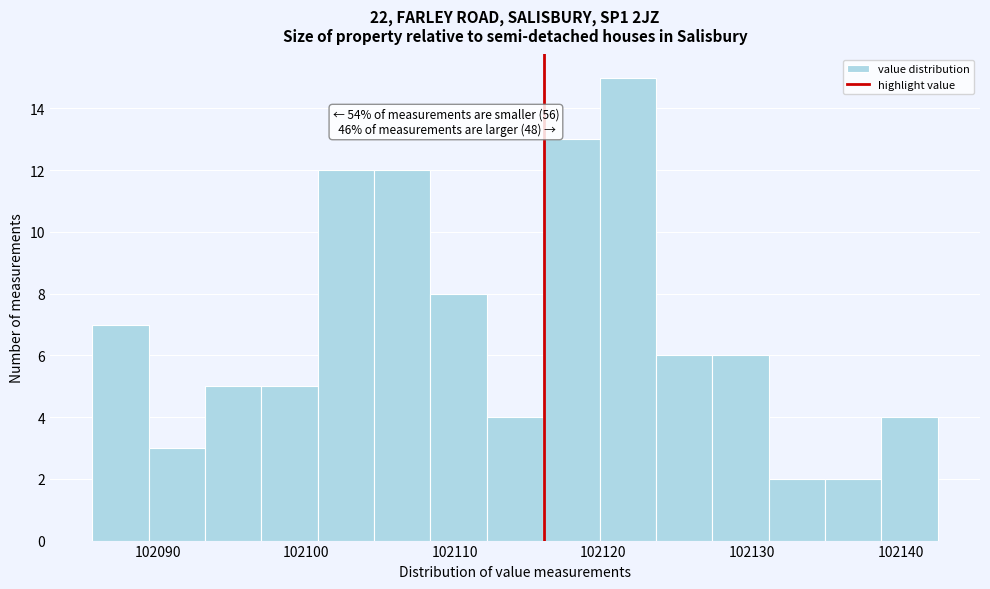

Read against the x-axis, roughly where is the centre of the tallest bar?

102122